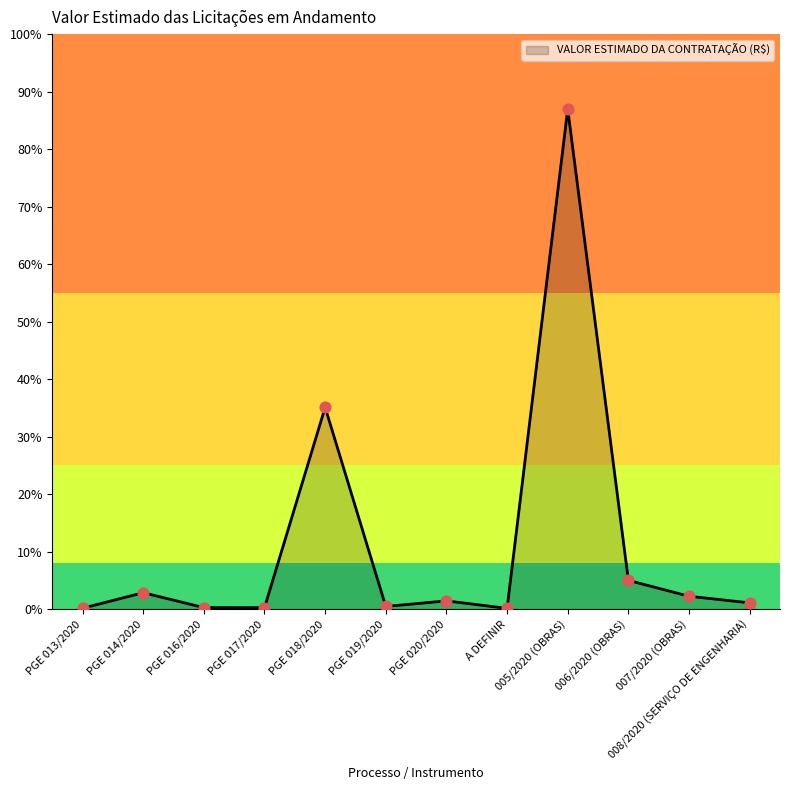

Does the chart have visible grid lines?

No